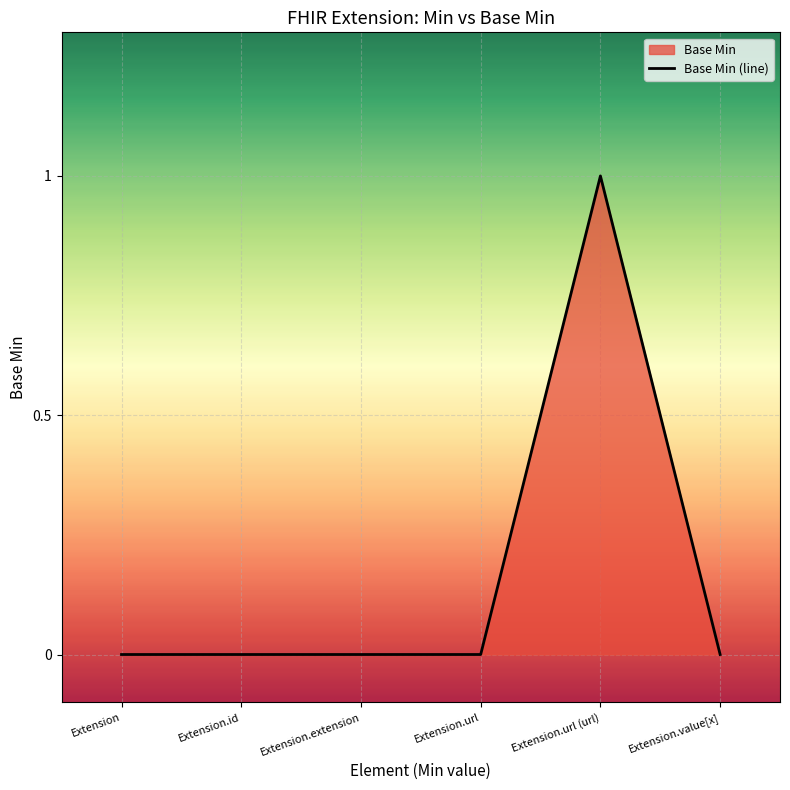

Reading right to left, extract all data points from this chart.

Extension.value[x]=0	Extension.url (url)=1	Extension.url=0	Extension.extension=0	Extension.id=0	Extension=0